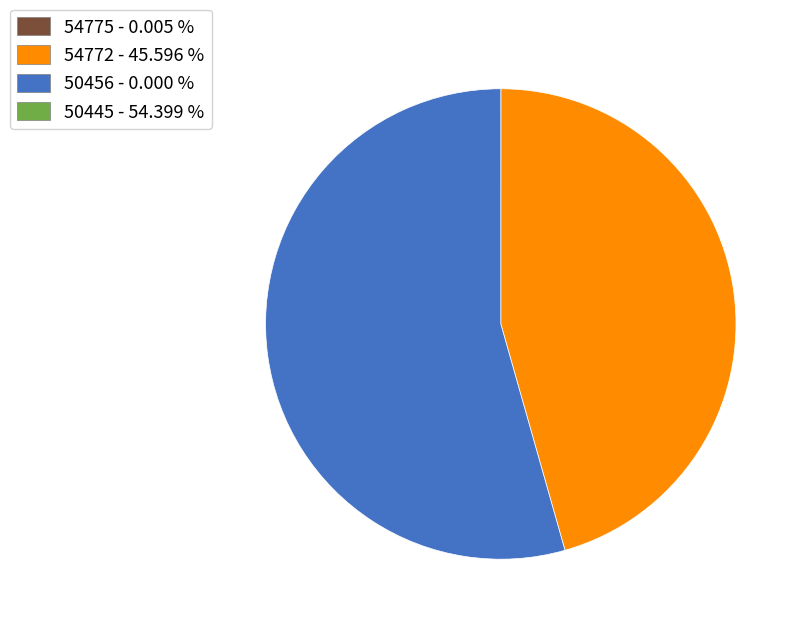

Is there a majority slice in this chart?

Yes